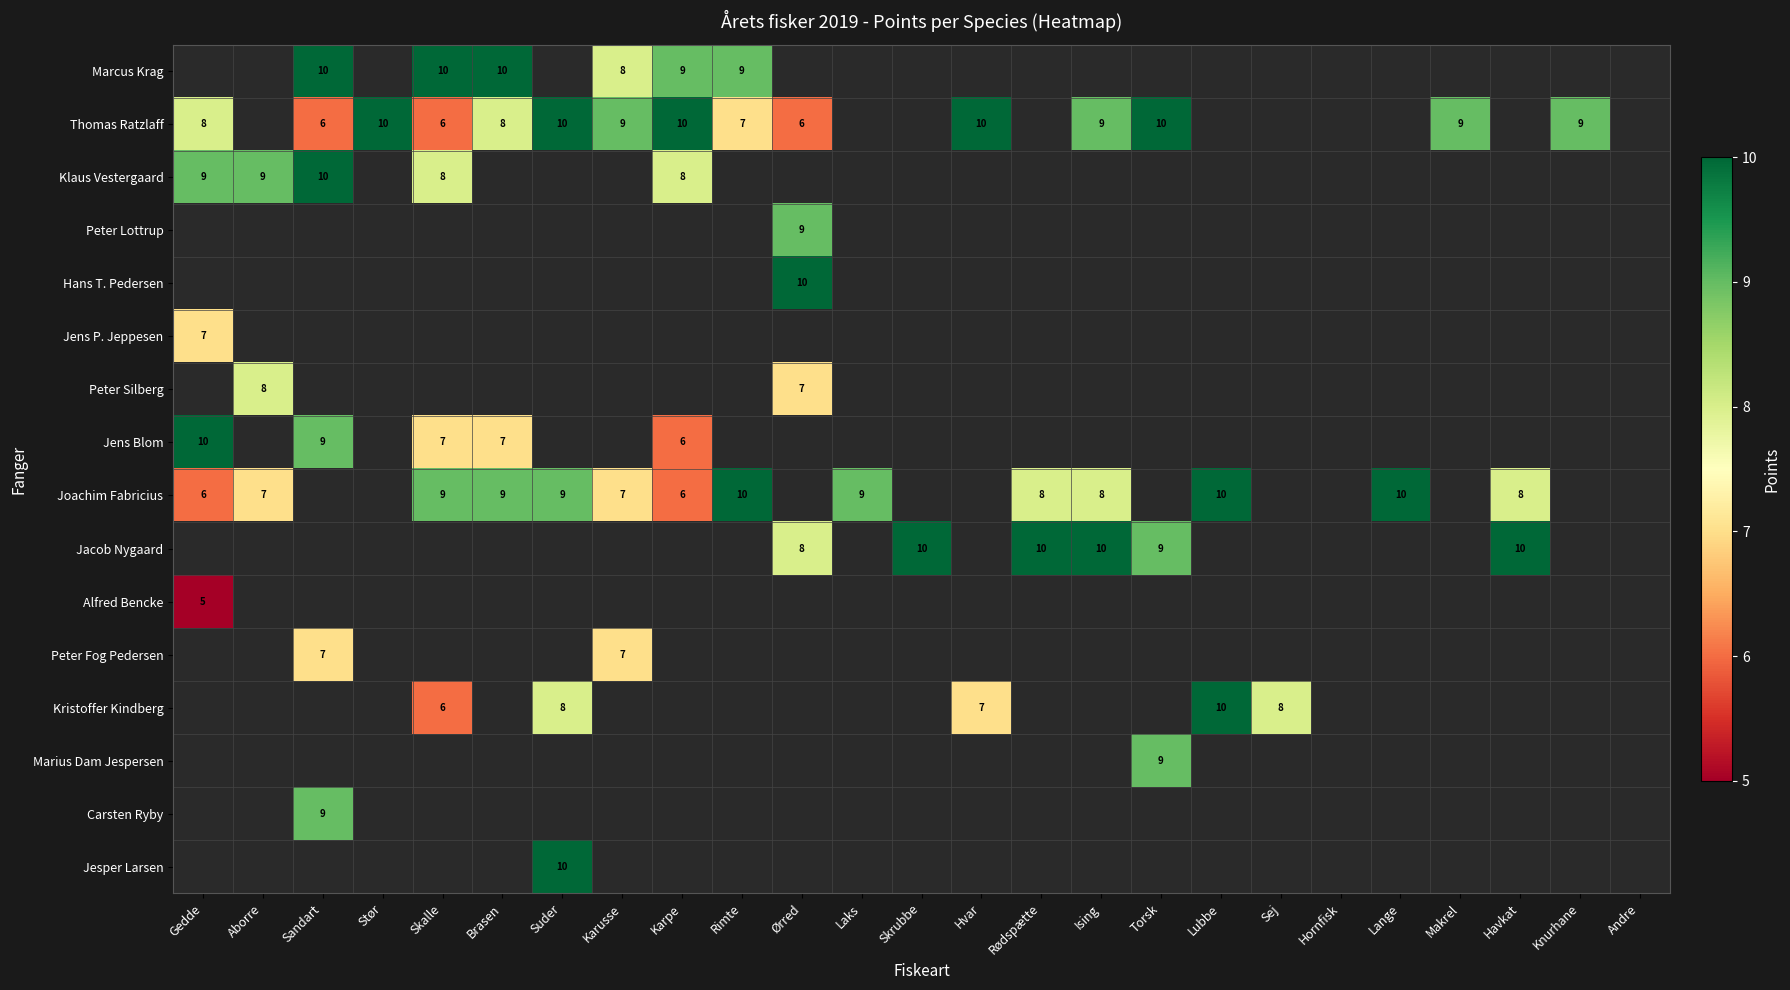

The value of Marcus Krag at Rimte is 9. True or false?

True